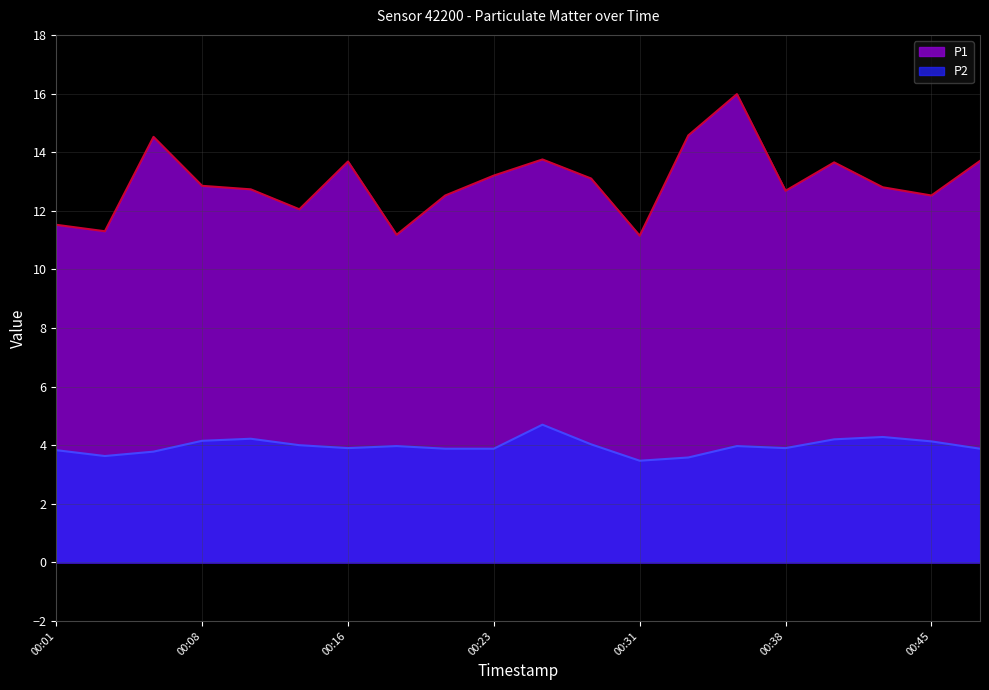

Which series has the largest total across all categories?

P1